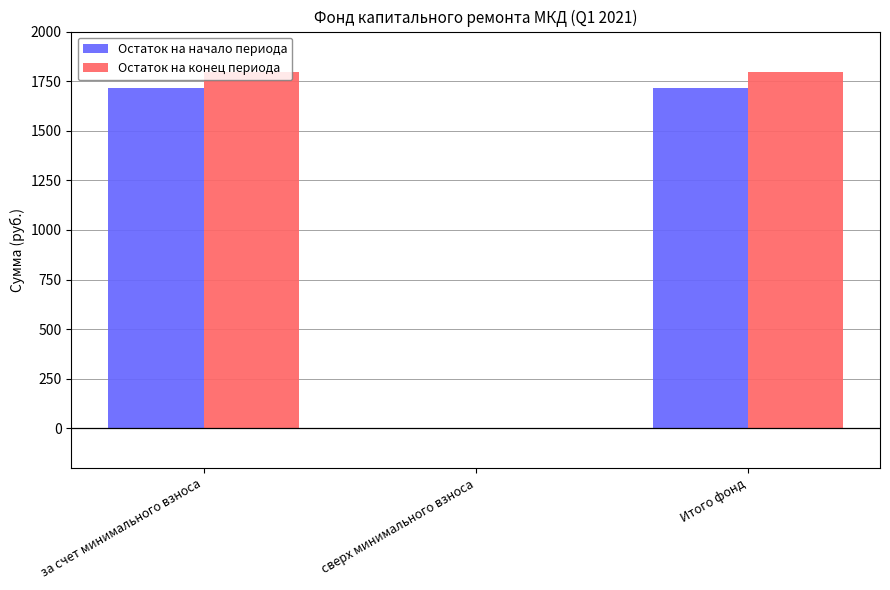

What is the sum of all Остаток на начало периода values?

3435.8